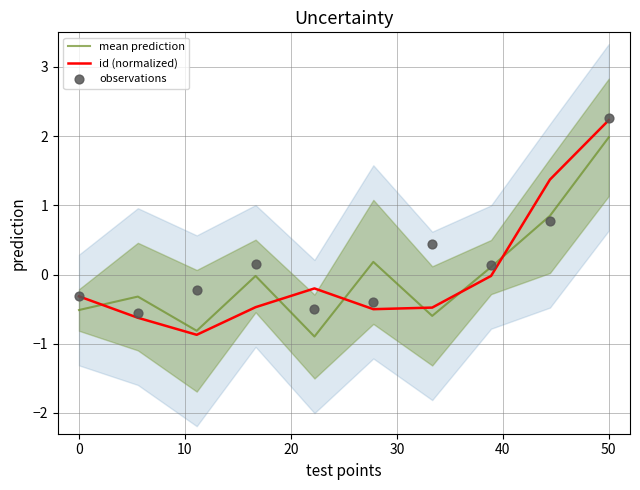

Which series reaches the minimum Y coordinate?

mean prediction